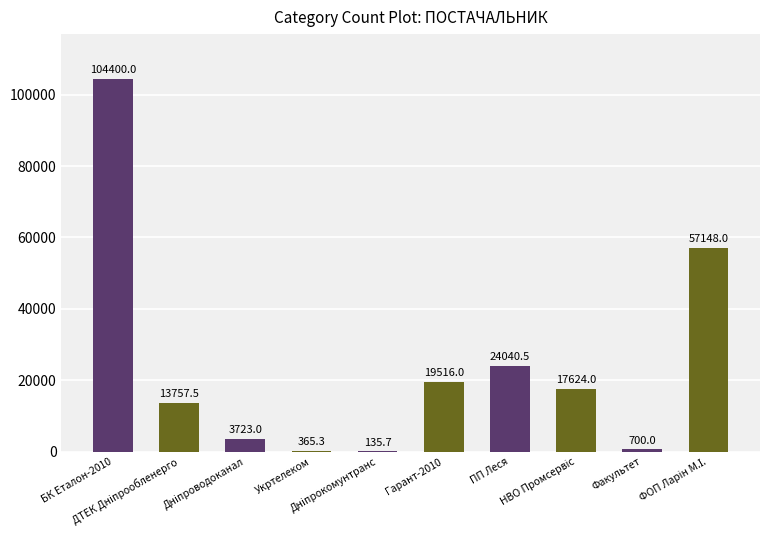

What is the greatest value displayed?

104400.0